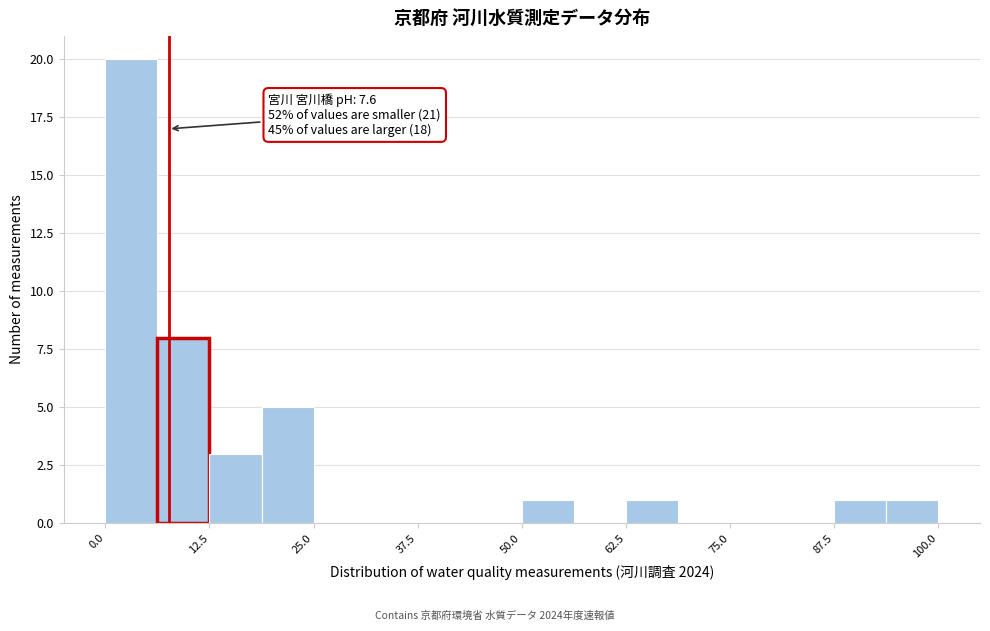

Around what value on the x-axis is the tallest bar? Give the approximate position of its centre, as read against the axis.

4